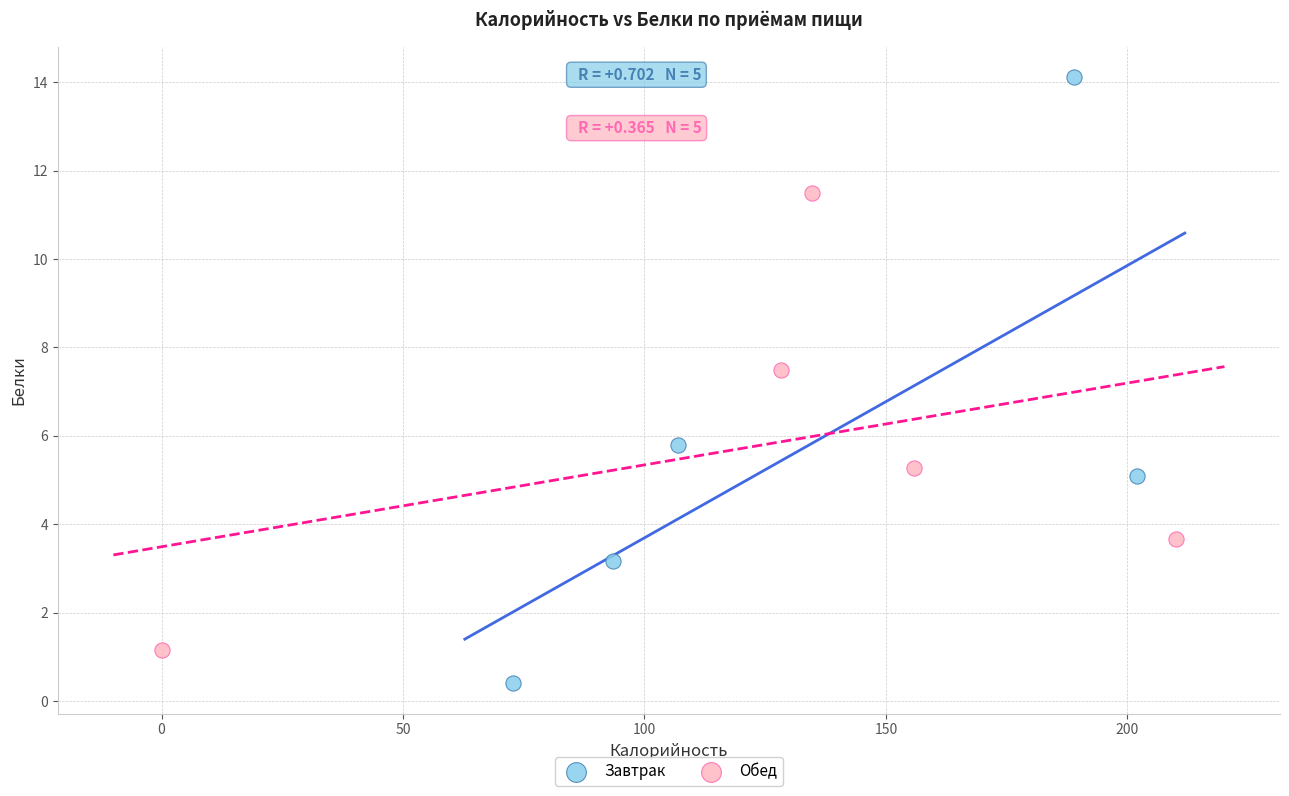

Which series has the largest Y range (max minus min)?

Завтрак